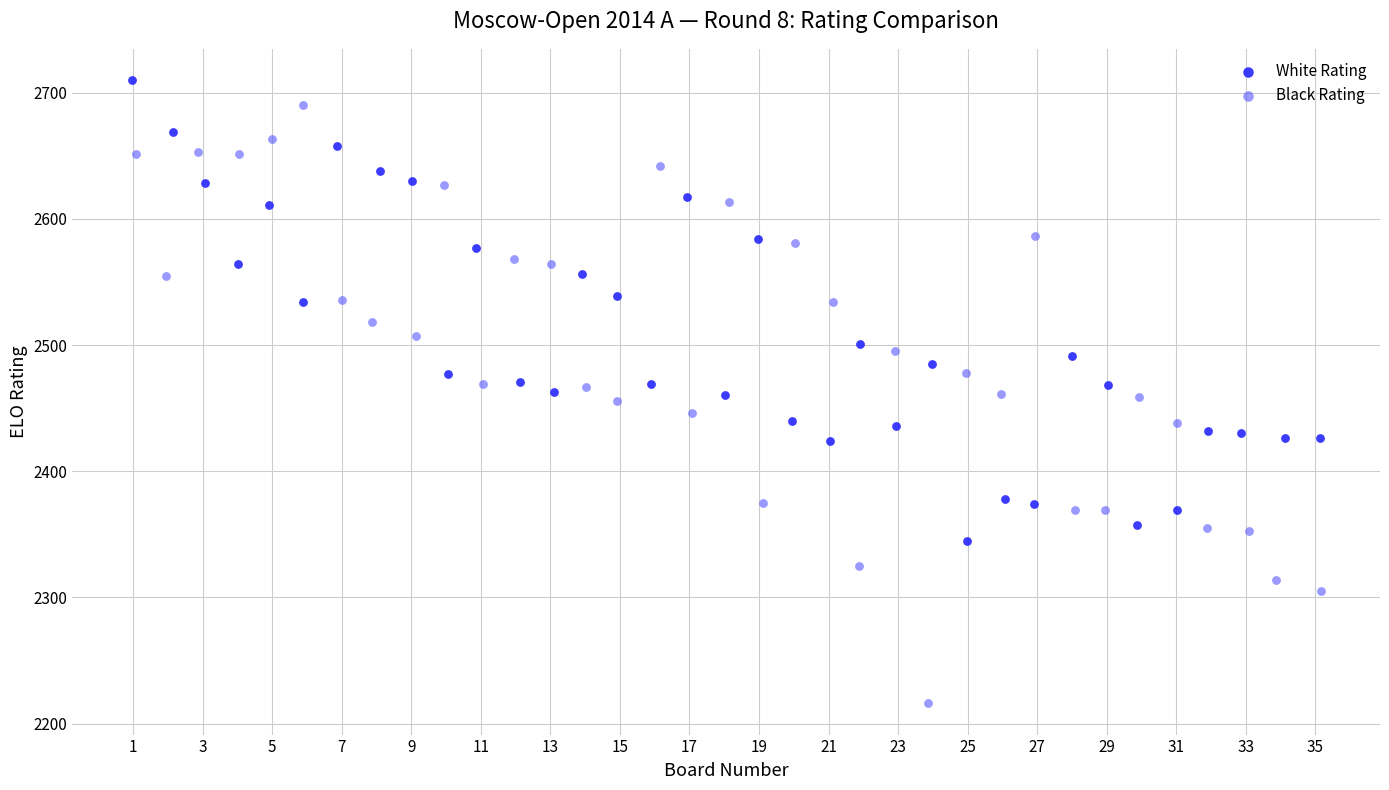

Which series reaches the minimum Y coordinate?

Black Rating